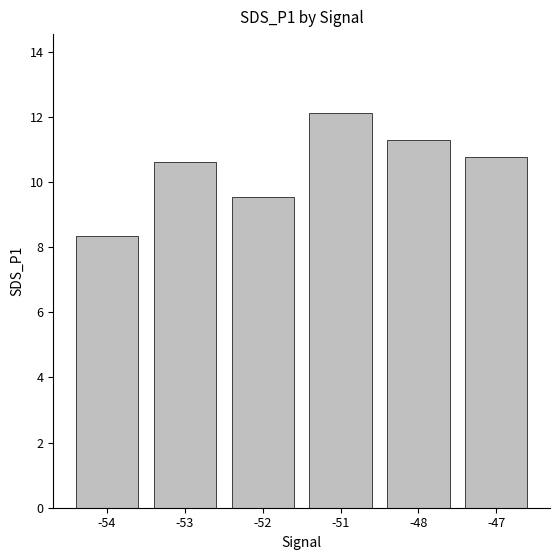

What is the value of the 6th bar from the left?

10.8